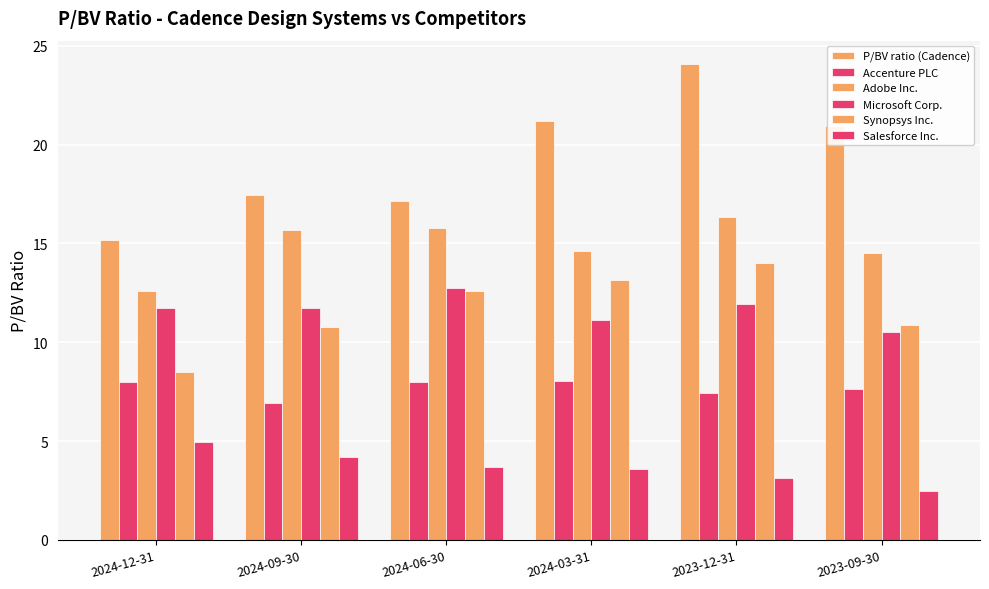

What is the difference between the maximum and minimum values in the Salesforce Inc. series?

2.5